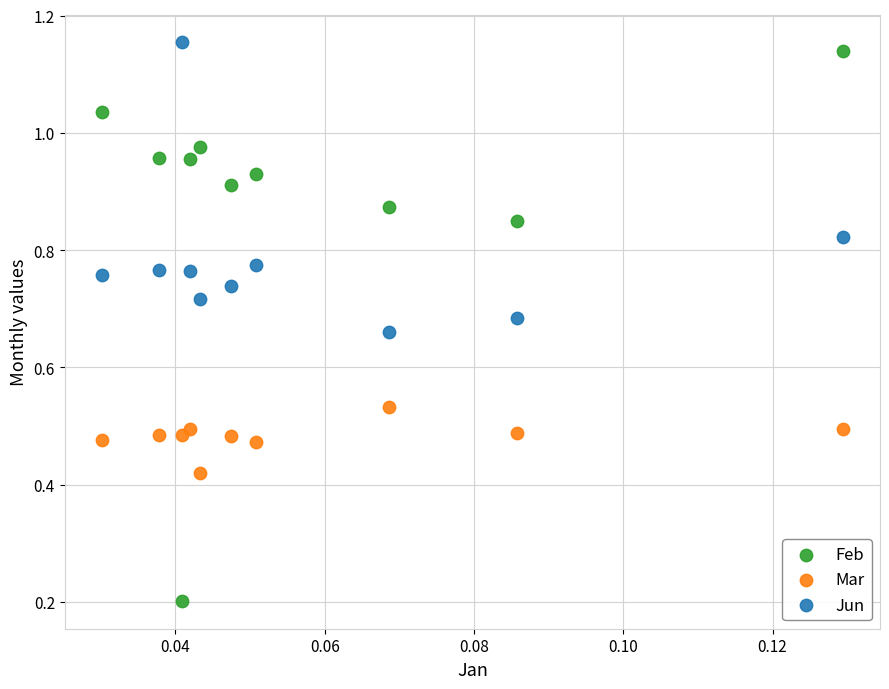

What are all the series names shown in the legend?

Feb, Mar, Jun